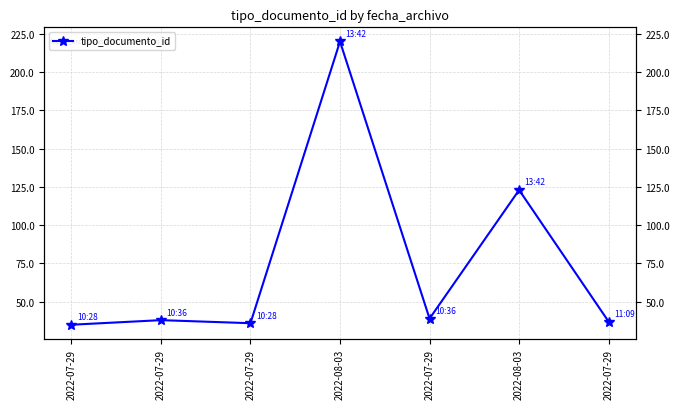

At which category does the chart reach its minimum across all series?

2022-07-29